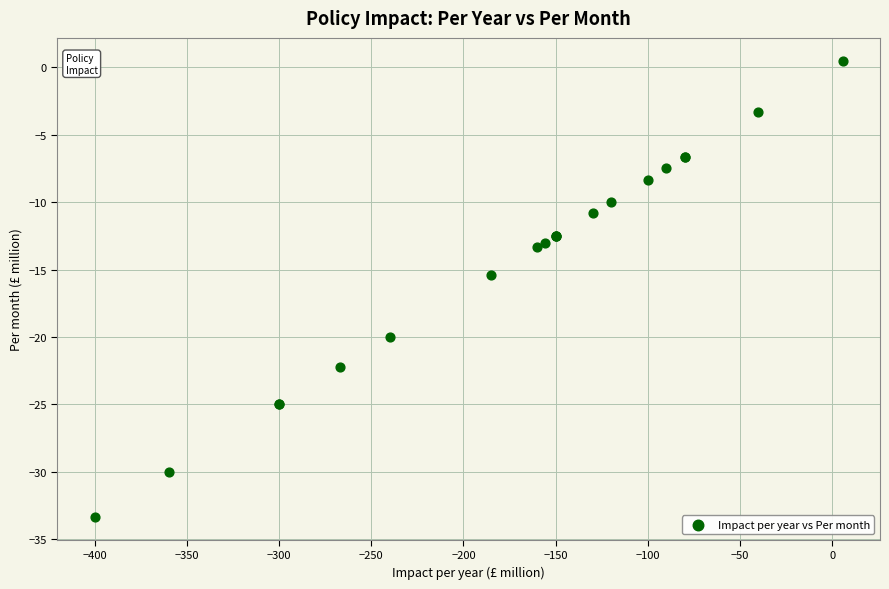

What Y value in the scatter plot is closest to -16?

-15.4